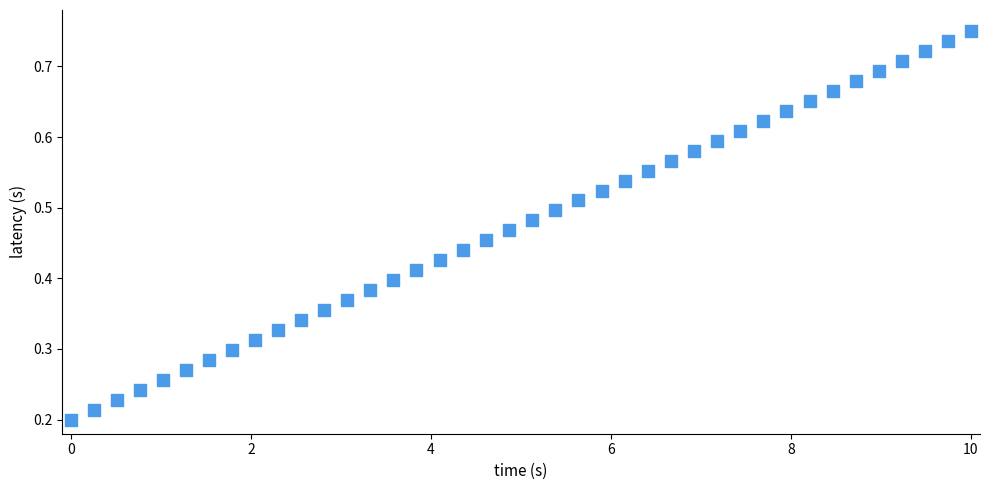

What is the range of X values (max minus min)?

10.0